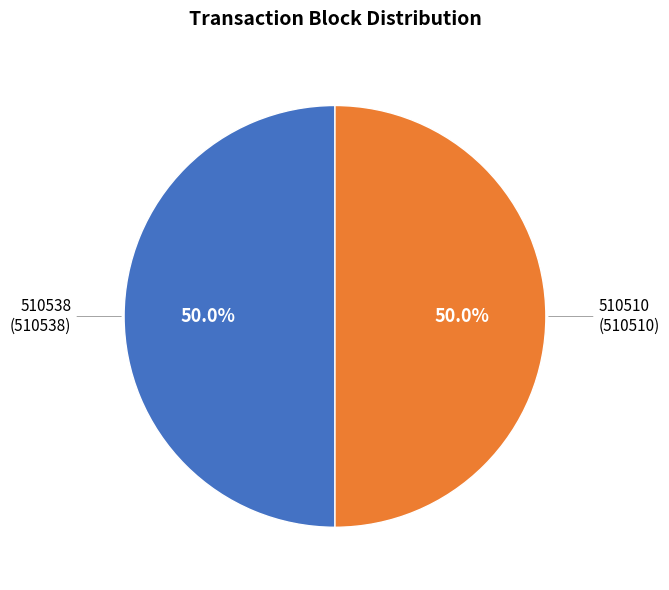

How many segments does this pie chart have?

2